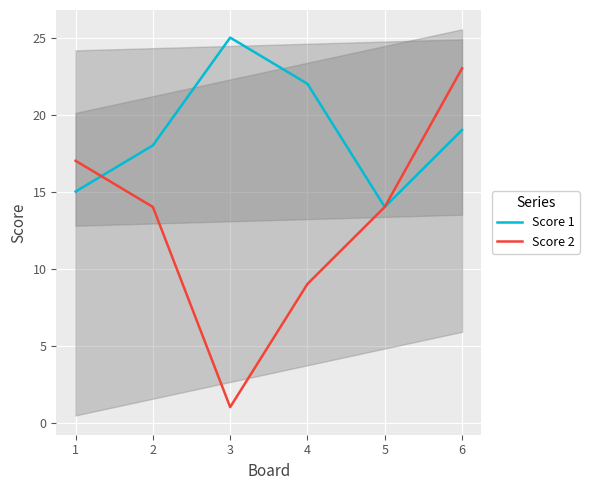

How many data points does each series have?

6